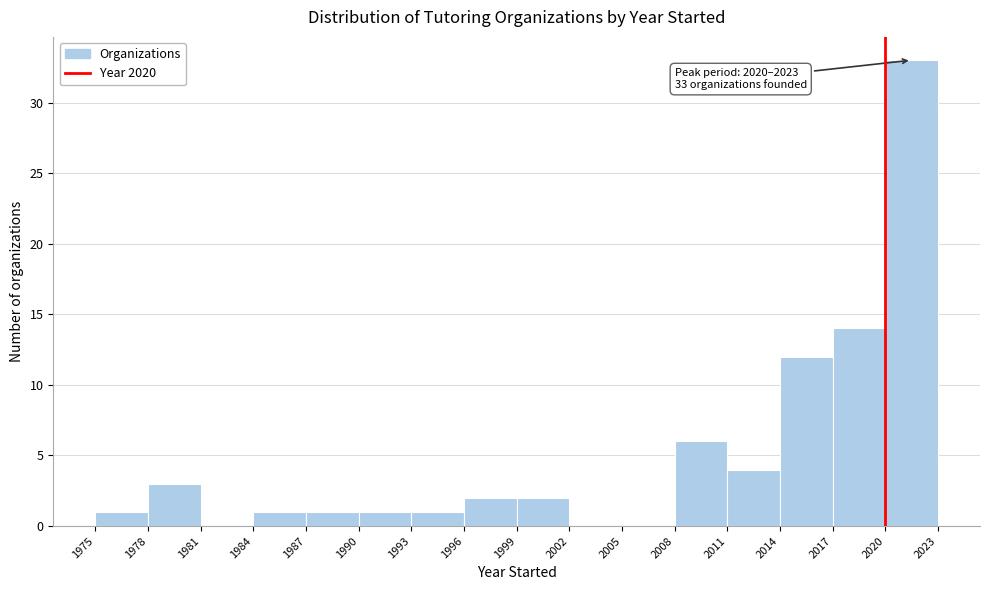

Which range on the x-axis has the tallest bar?

2020 to 2023